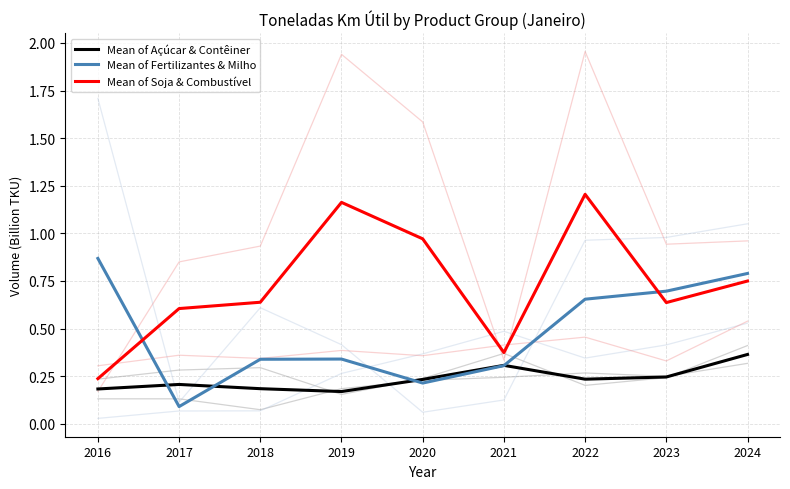

Reading left to right, list all the values displayed in this chart.

Mean of Açúcar & Contêiner: 0.2	0.2	0.2	0.2	0.2	0.3	0.2	0.2	0.4
Mean of Fertilizantes & Milho: 0.9	0.1	0.3	0.3	0.2	0.3	0.7	0.7	0.8
Mean of Soja & Combustível: 0.2	0.6	0.6	1.2	1.0	0.4	1.2	0.6	0.7